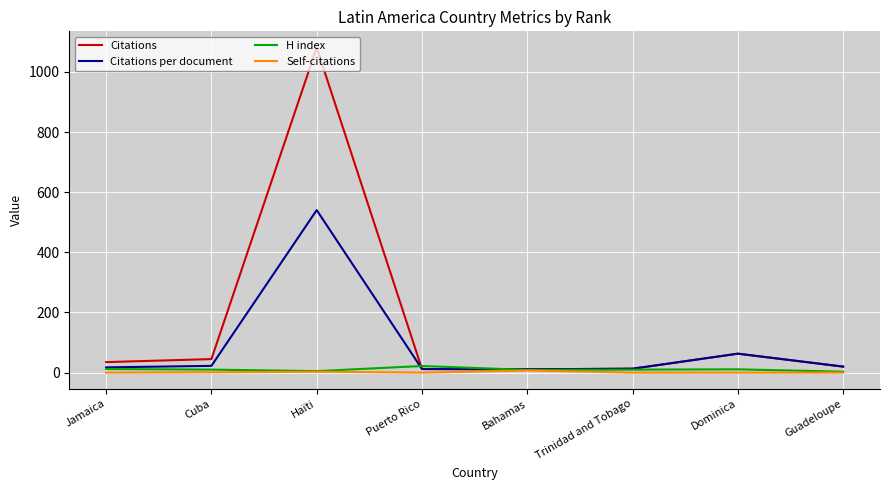

What are all the series names shown in the legend?

Citations, Citations per document, H index, Self-citations